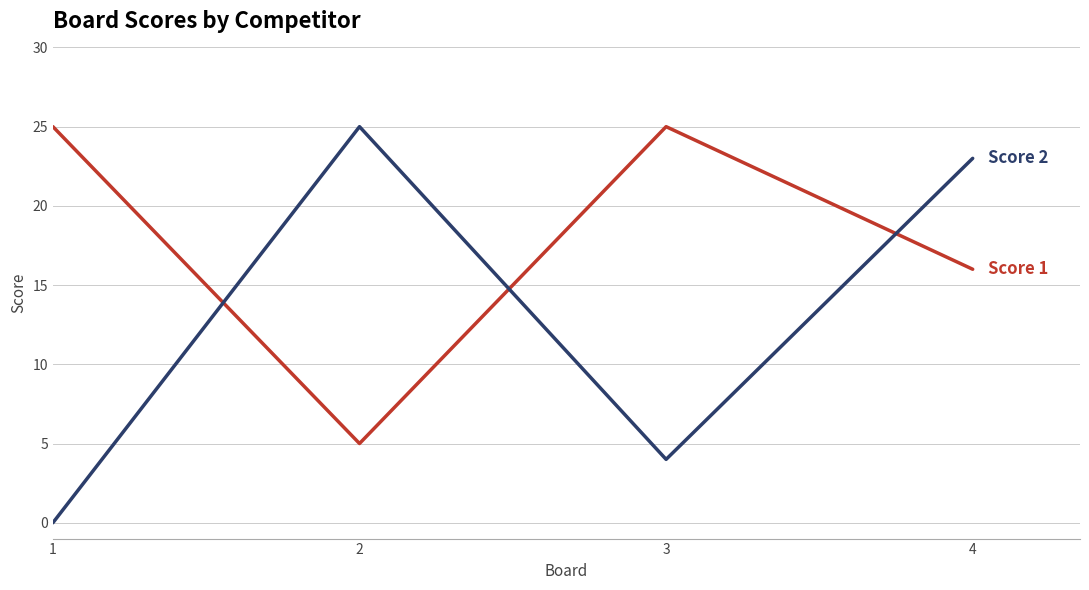

What is the maximum value shown in the chart?

25